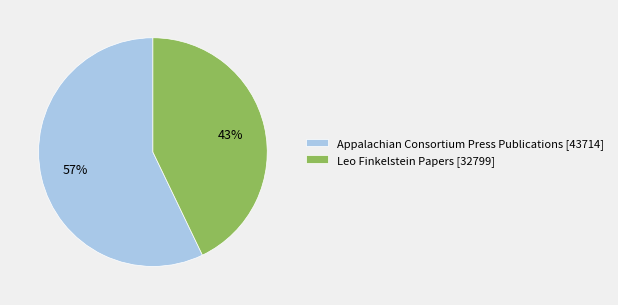

To the nearest percent, what percentage of the pie is Leo Finkelstein Papers [32799]?

43%